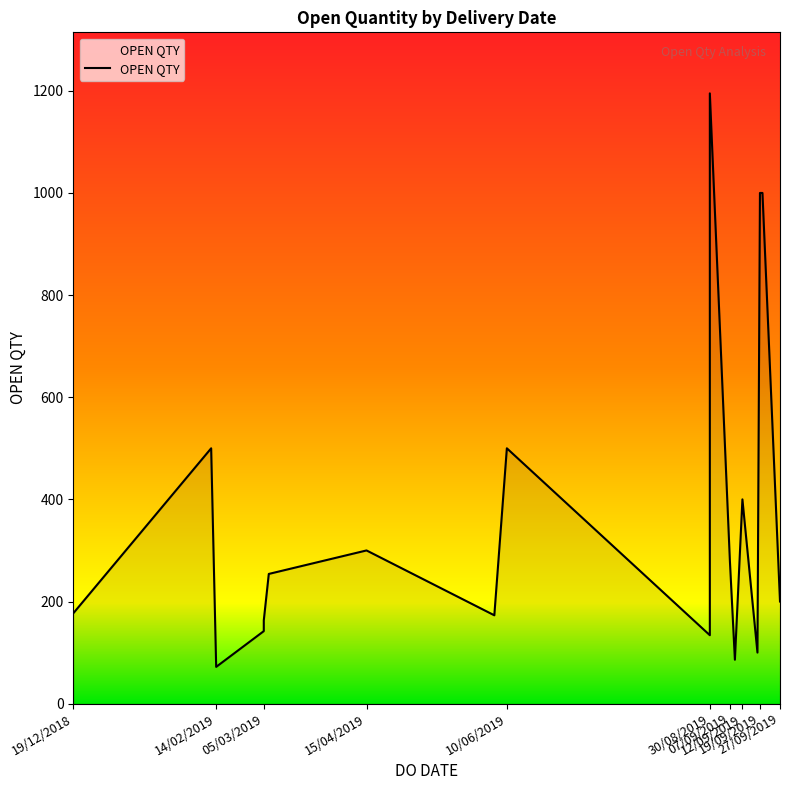

Approximately how many times larger is the value at 18/09/2019 compared to 10/06/2019?

0.2